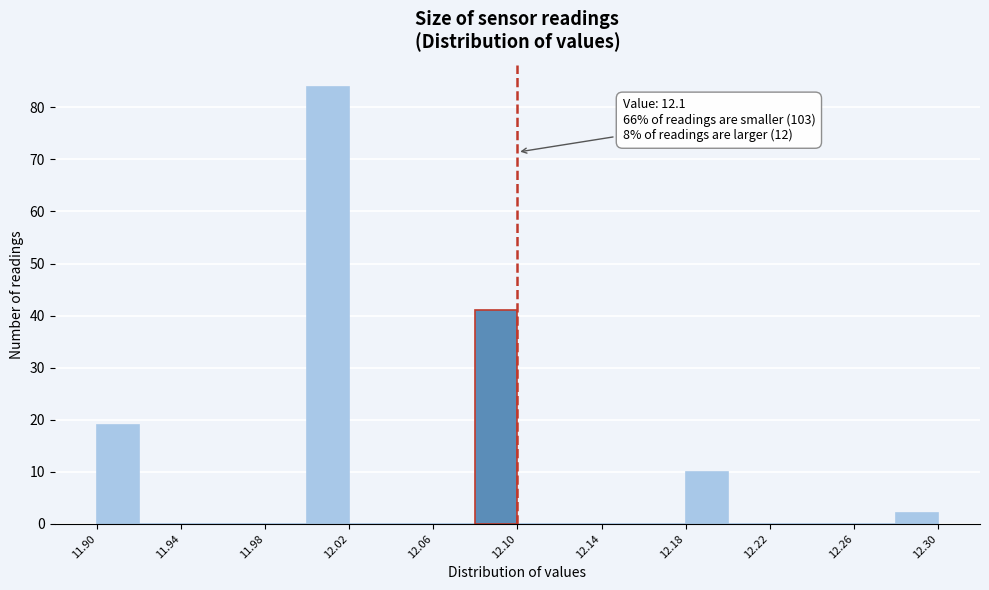

Over which range of the x-axis is the bar tallest?

12.00 to 12.02